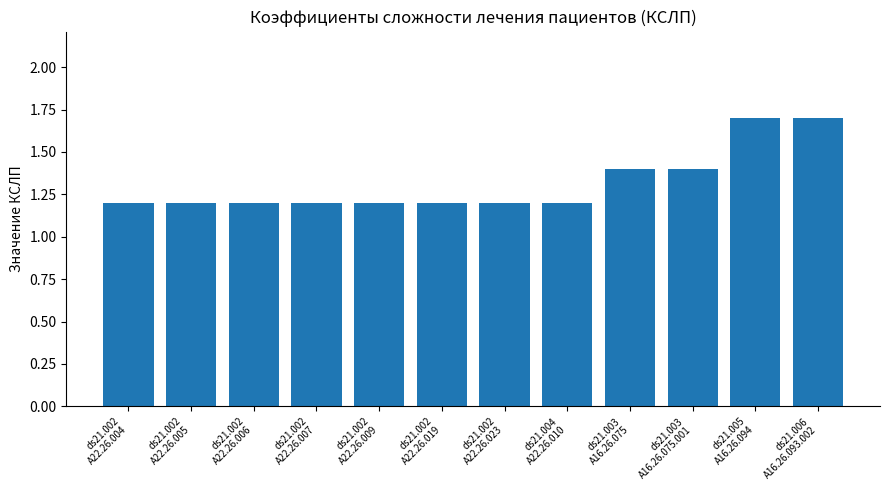

Reading right to left, list all the values displayed in this chart.

1.7	1.7	1.4	1.4	1.2	1.2	1.2	1.2	1.2	1.2	1.2	1.2